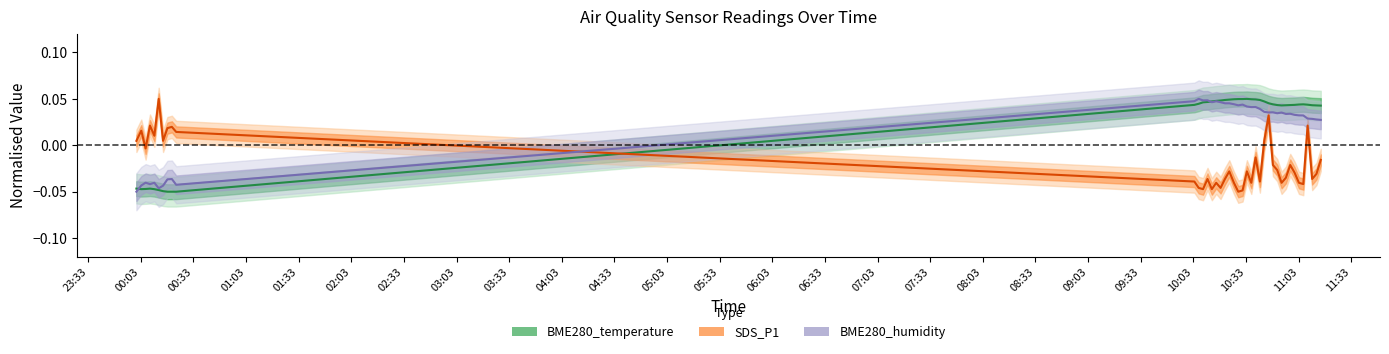

Rank the categories by BME280_temperature value from highest to lowest.

2024/04/04 10:33:31, 2024/04/04 10:28:35, 2024/04/04 10:31:03, 2024/04/04 10:26:07, 2024/04/04 10:36:01, 2024/04/04 10:38:28, 2024/04/04 10:23:28, 2024/04/04 10:21:00, 2024/04/04 10:40:56, 2024/04/04 10:18:30, 2024/04/04 10:16:01, 2024/04/04 10:13:32, 2024/04/04 10:43:24, 2024/04/04 10:11:04, 2024/04/04 10:08:30, 2024/04/04 10:45:54, 2024/04/04 10:06:02, 2024/04/04 10:48:21, 2024/04/04 11:05:40, 2024/04/04 11:03:11, 2024/04/04 11:08:08, 2024/04/04 10:03:34, 2024/04/04 11:00:41, 2024/04/04 10:50:49, 2024/04/04 10:58:13, 2024/04/04 10:55:45, 2024/04/04 11:10:43, 2024/04/04 10:53:17, 2024/04/04 11:13:10, 2024/04/04 11:15:38, 2024/04/04 00:00:27, 2024/04/04 00:08:12, 2024/04/04 00:05:43, 2024/04/04 00:03:15, 2024/04/04 00:10:42, 2024/04/04 00:13:11, 2024/04/04 00:15:40, 2024/04/04 00:18:09, 2024/04/04 00:20:41, 2024/04/04 00:23:09